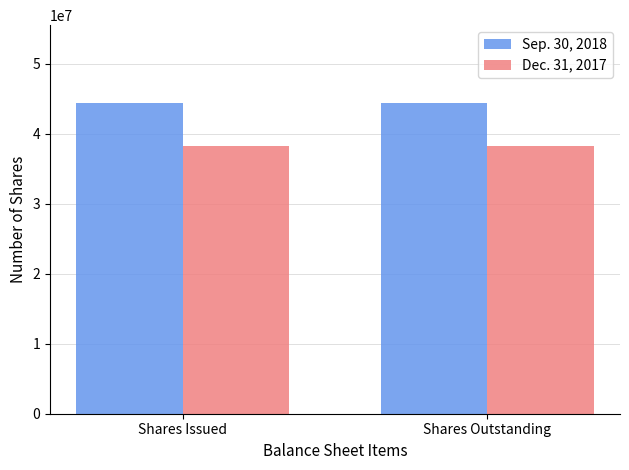

What is the sum of the Sep. 30, 2018 values at Shares Outstanding and Shares Issued?

88860242